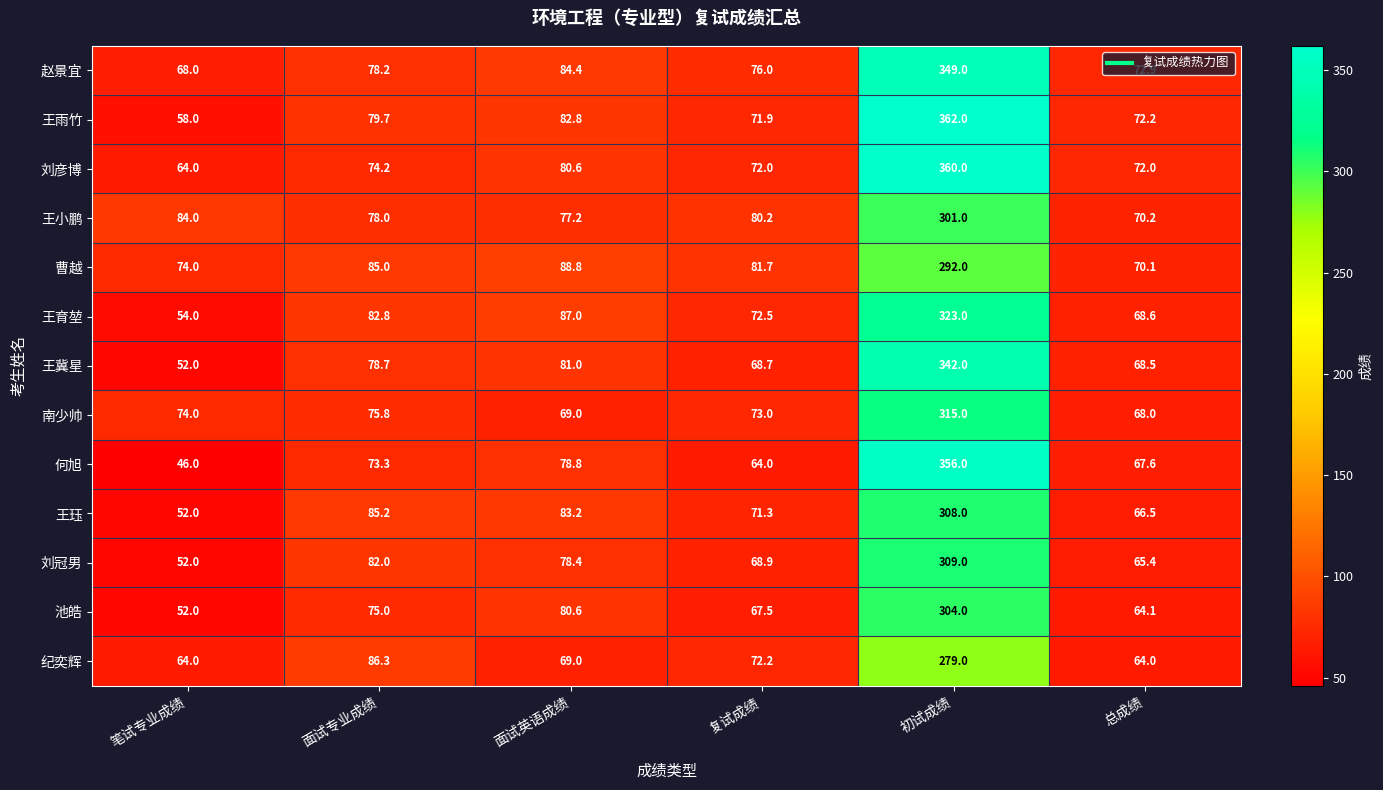

Which series has the widest spread of values?

何旭